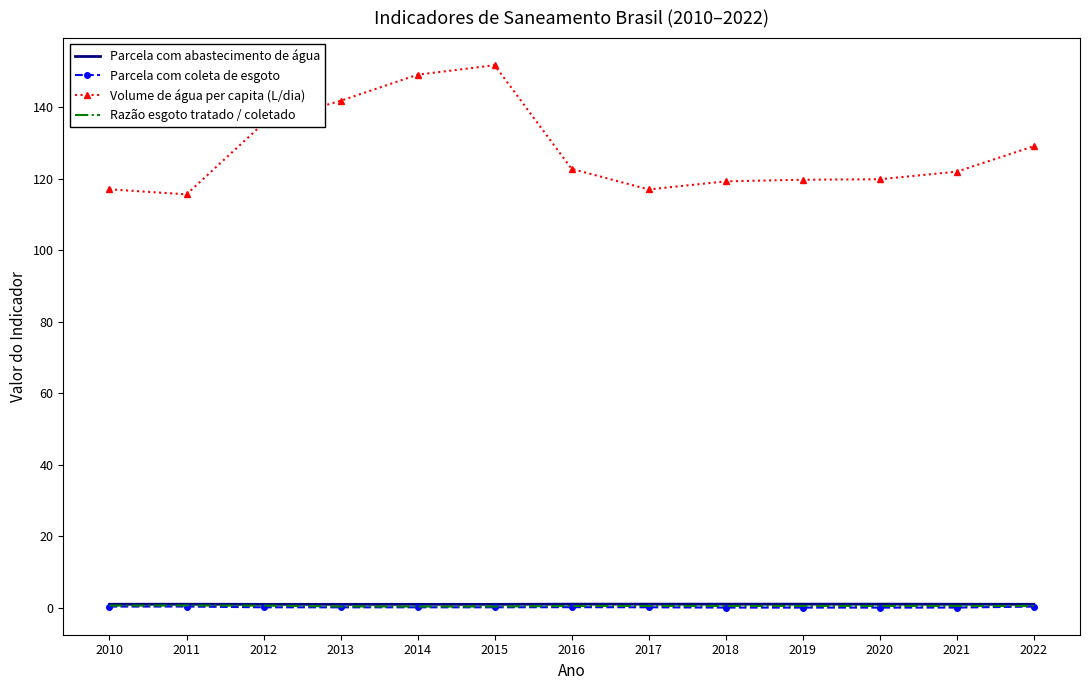

The Parcela com coleta de esgoto series shows 0.0 at 2018. True or false?

True